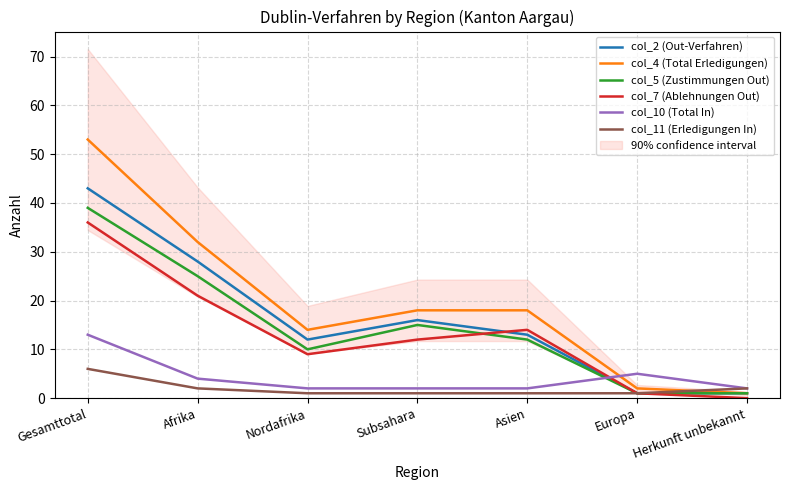

What is the total value across all series at Afrika?

112